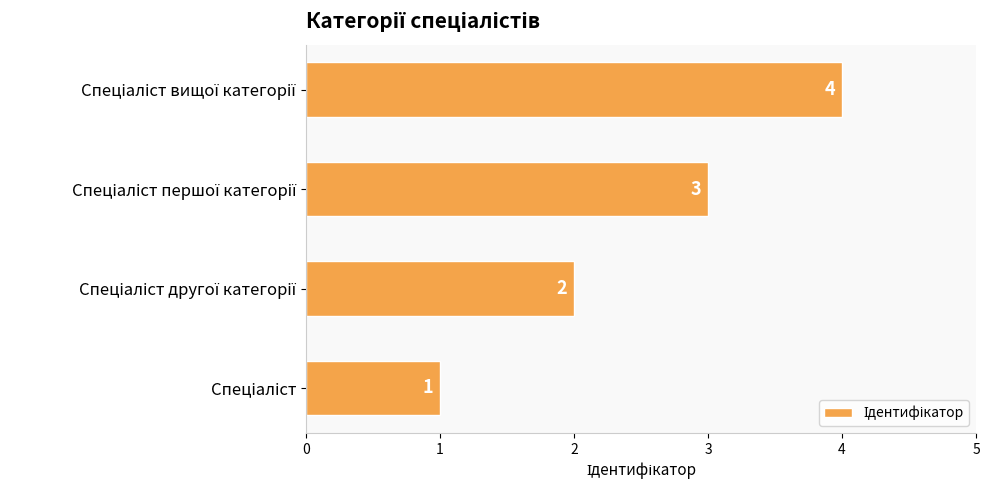

How many values are between 2 and 4?

3